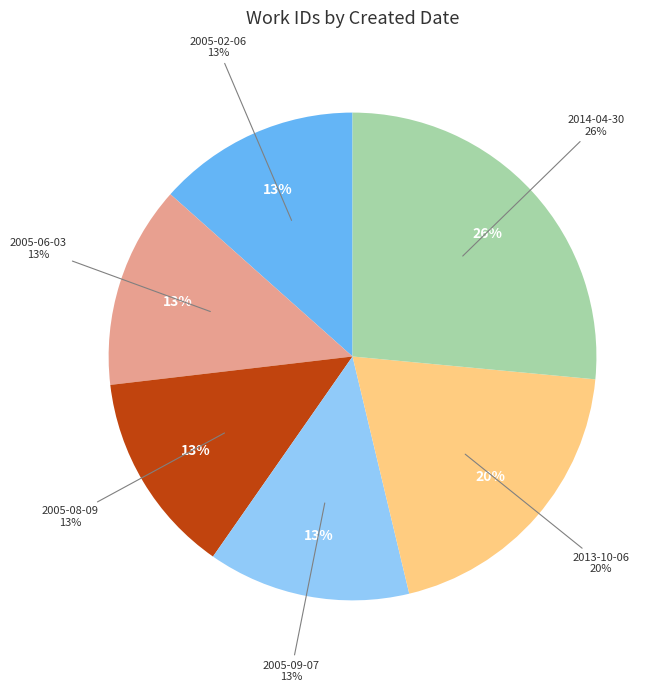

To the nearest percent, what is the combined percentage of 2013-10-06 and 2014-04-30?

46%